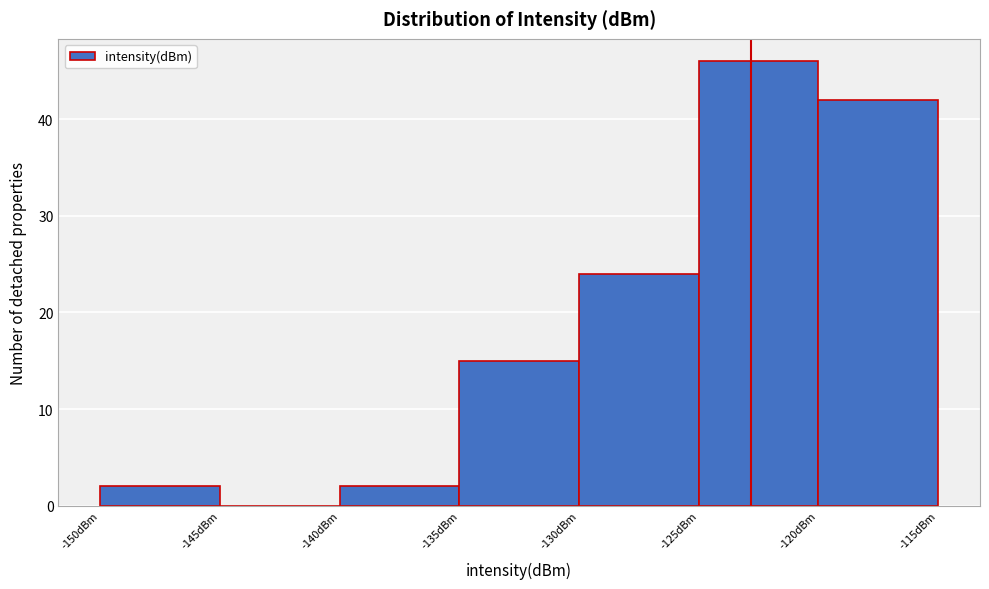

Reading left to right, list every bar in this chart as the range it spans on the x-axis followed by its height. The values are not printed on the chart, so give them approximately, as read against the axis.

-150 to -145: 2
-145 to -140: 0
-140 to -135: 2
-135 to -130: 15
-130 to -125: 24
-125 to -120: 46
-120 to -115: 42